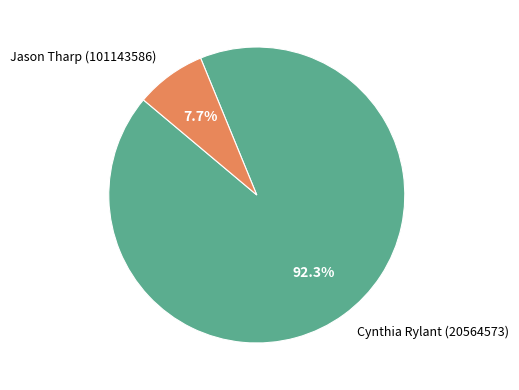

Between Cynthia Rylant (20564573) and Jason Tharp (101143586), which is larger?

Cynthia Rylant (20564573)